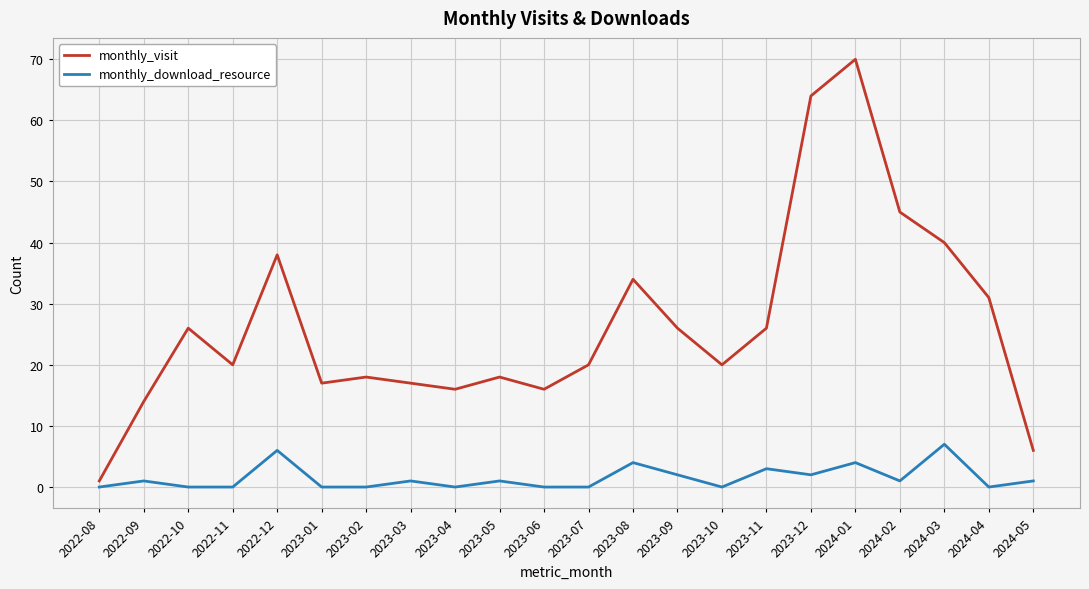

Which series has the widest spread of values?

monthly_visit